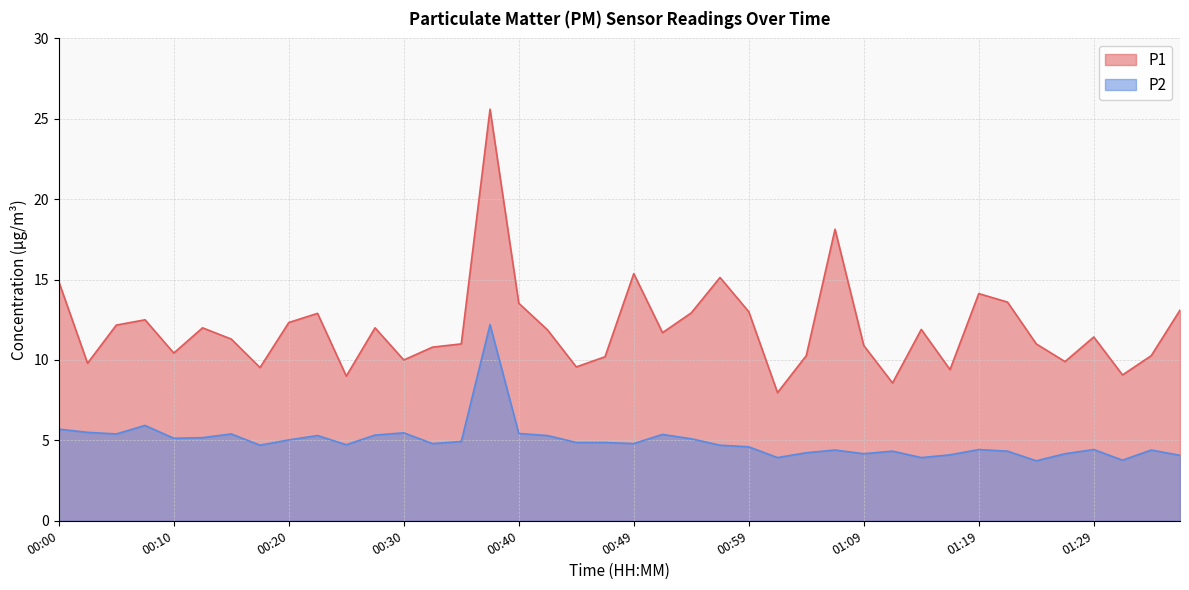

True or false: P1 has a value of 10.4 at 00:10.

True